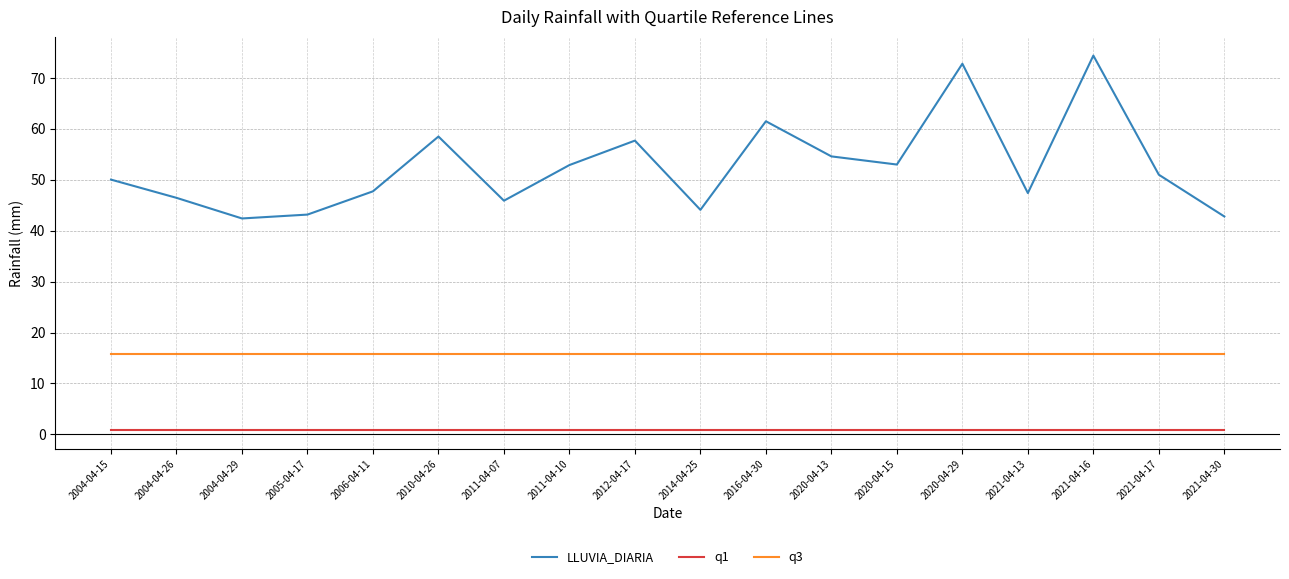

True or false: q3 and LLUVIA_DIARIA cross at least once.

False